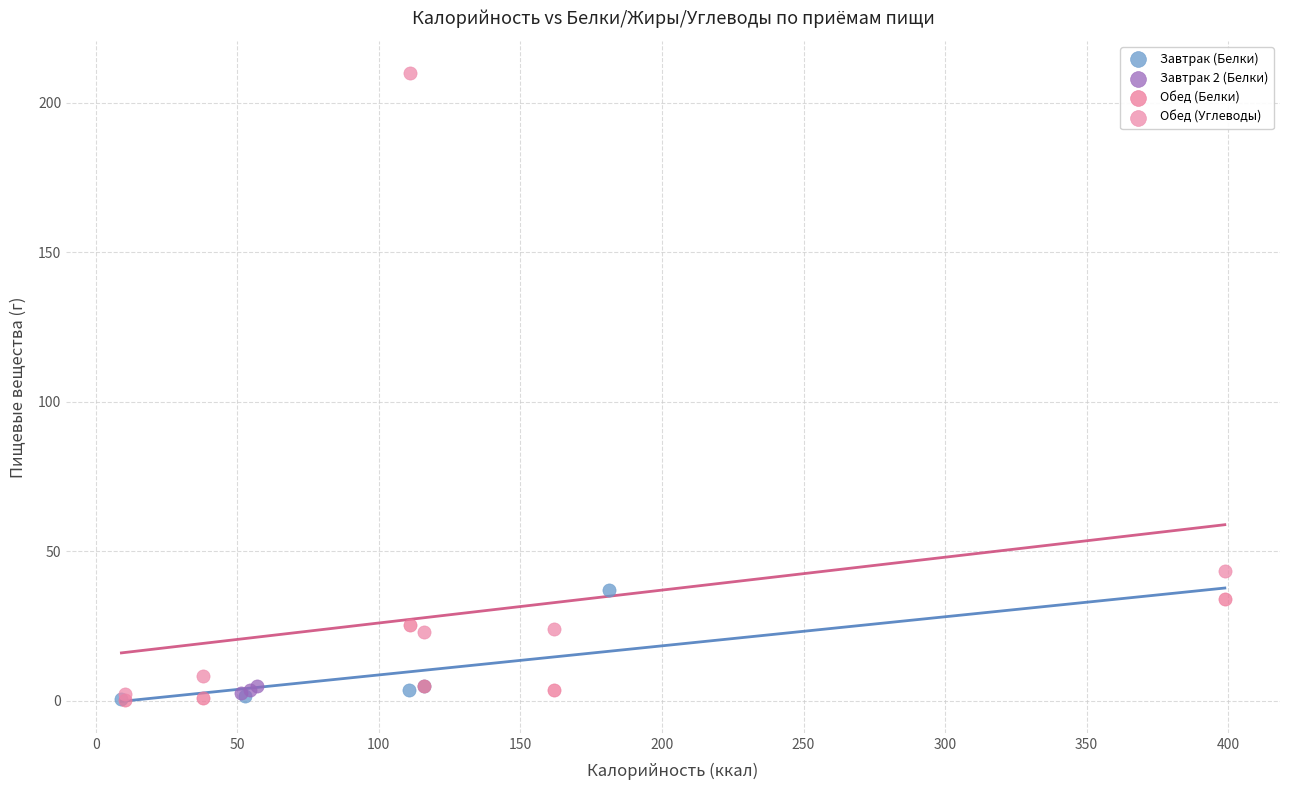

Which series has the widest spread of Y values?

Обед (Углеводы)